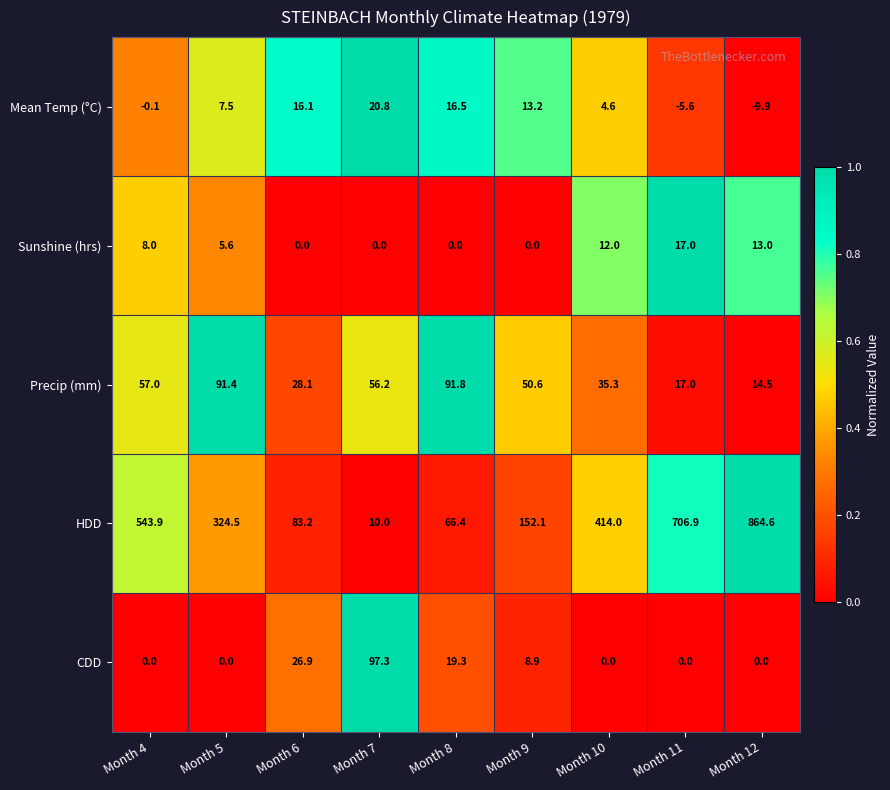

What is the greatest value displayed?

864.6